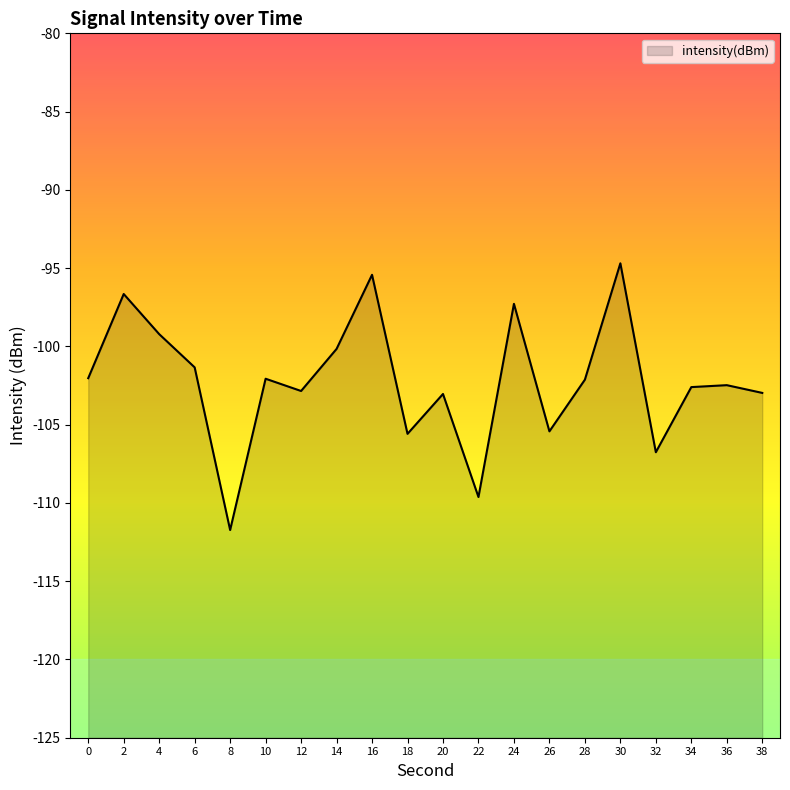

What is the approximate value at 10?

-102.1